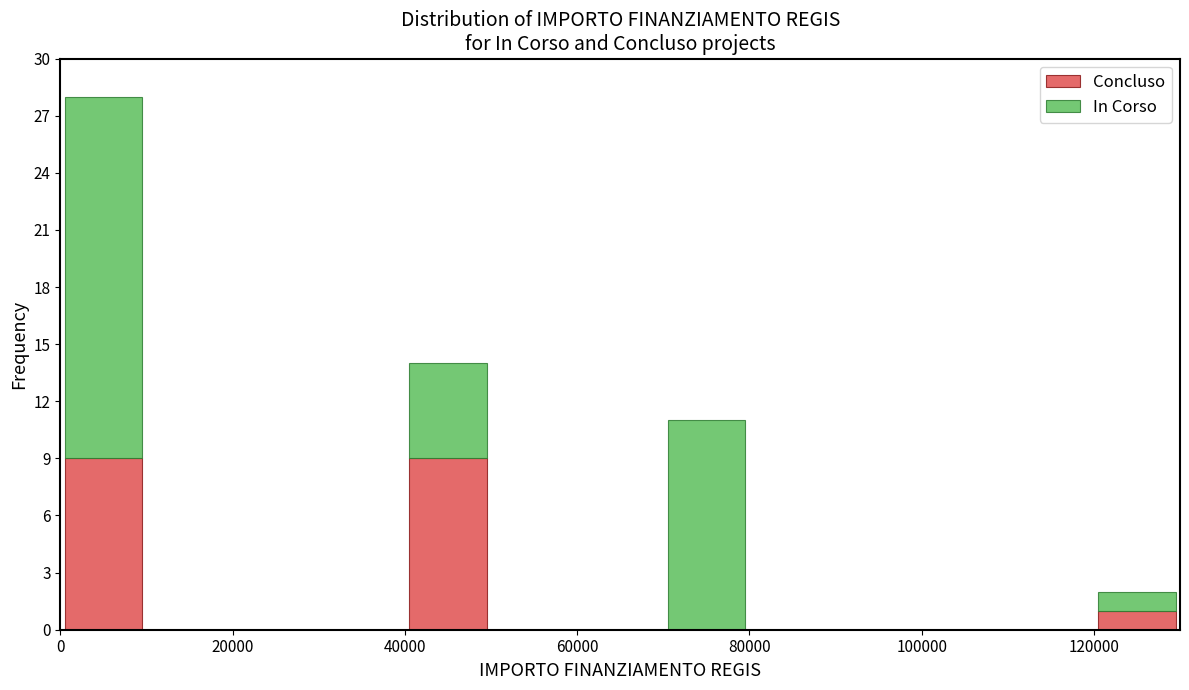

Reading left to right, list every stacked bar in this chart as the range it spans on the x-axis followed by its total height. The values are not printed on the chart, so give them approximately, as read against the axis.

0 to 10000: 28
10000 to 20000: 0
20000 to 30000: 0
30000 to 40000: 0
40000 to 50000: 14
50000 to 60000: 0
60000 to 70000: 0
70000 to 80000: 11
80000 to 90000: 0
90000 to 100000: 0
100000 to 110000: 0
110000 to 120000: 0
120000 to 130000: 2